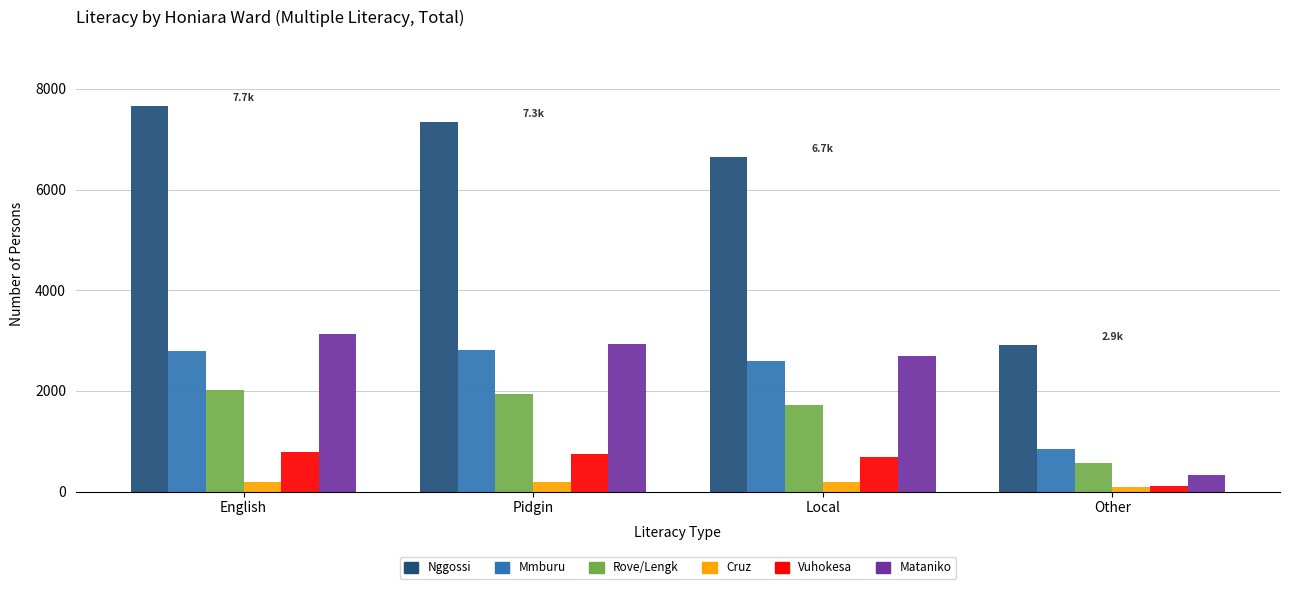

What is the total value across all series at Other?

4881